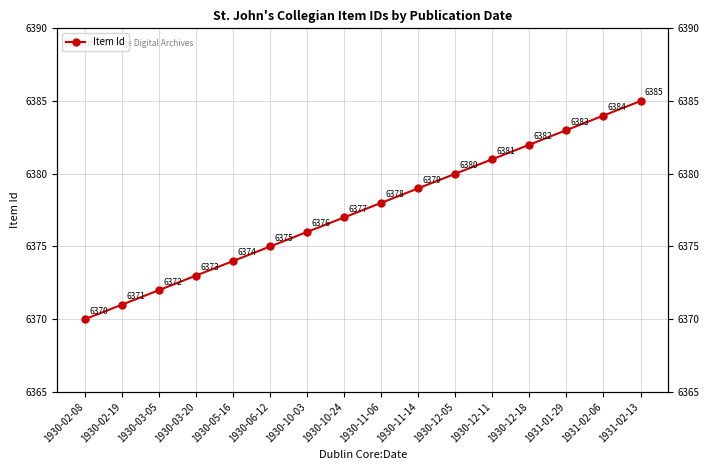

What is the label of the 12th point from the right?

1930-05-16